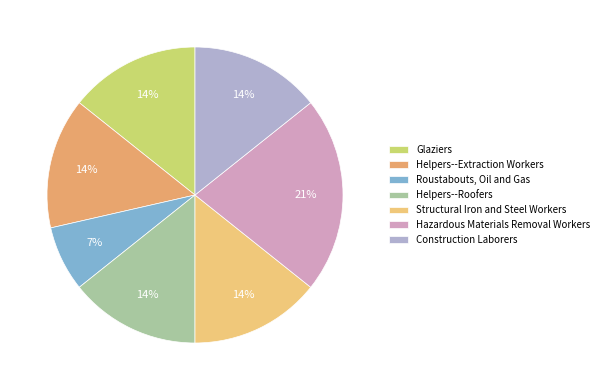

Does any single category account for the majority?

No